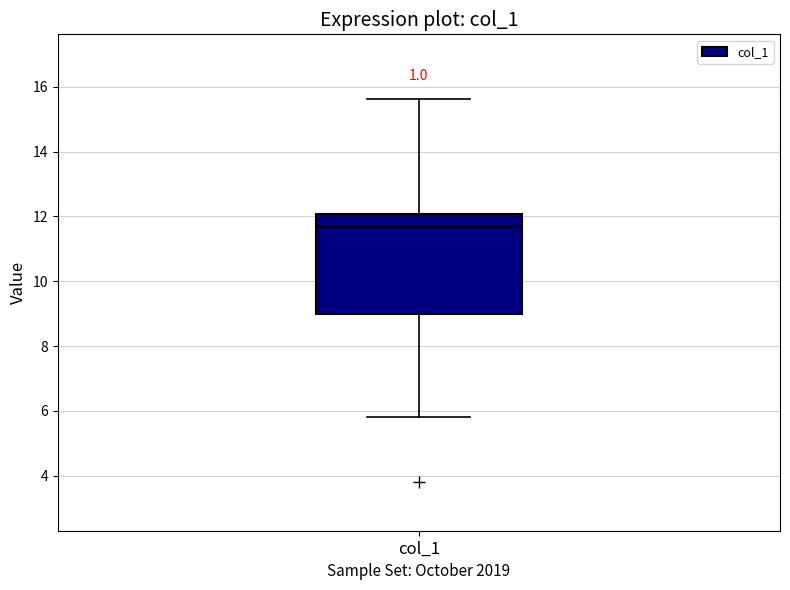

Transcribe this box plot: give where the median line is, the range the box spans, and where the two whiskers end, as read against the y-axis. The values are not printed on the chart, so give them approximately, as read against the axis.

median 11.6, box 9.0 to 12.0, whiskers 5.8 to 15.6